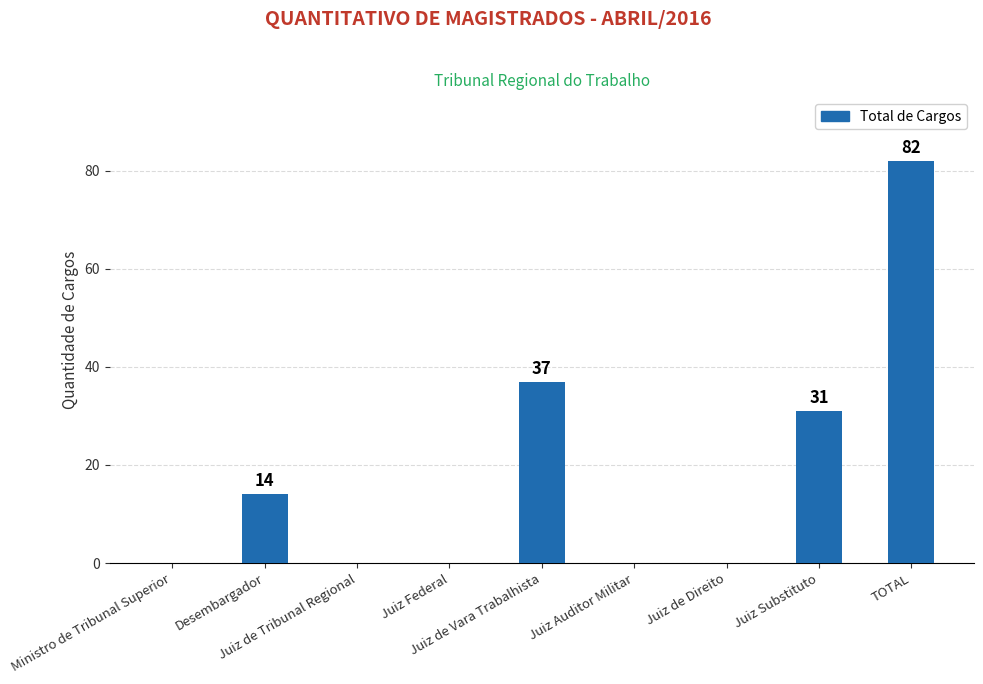

The chart shows a value of 32 at Ministro de Tribunal Superior. True or false?

False